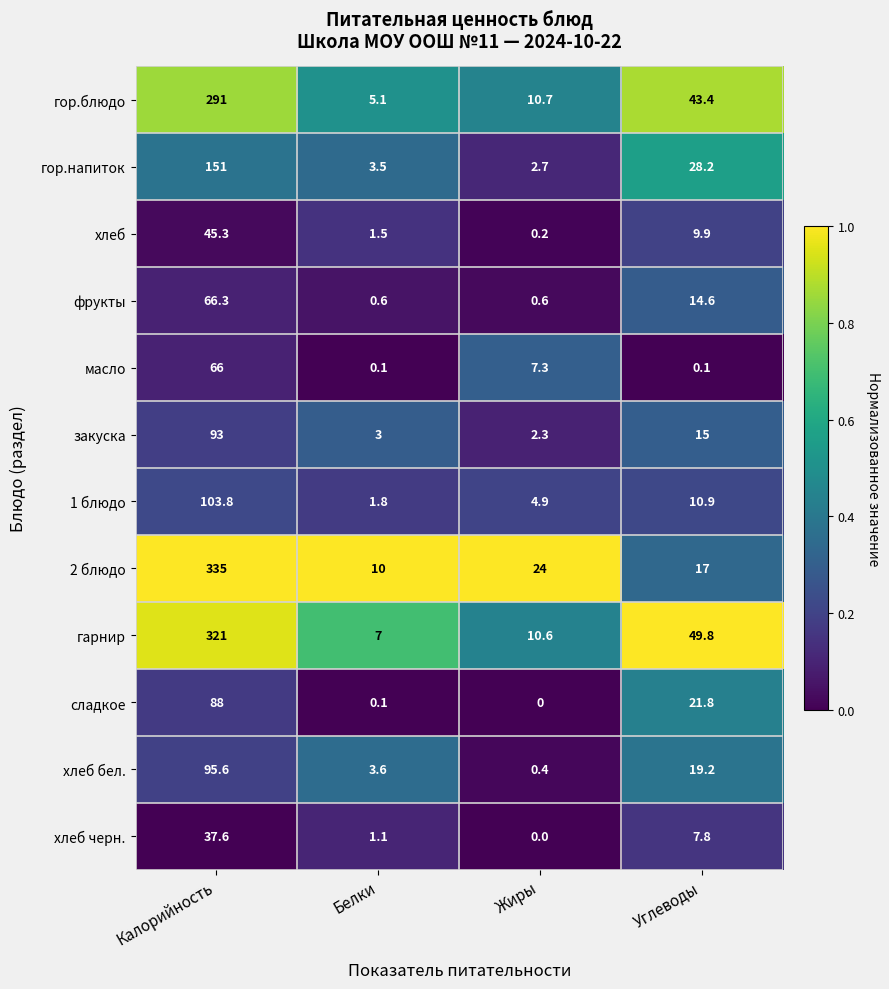

What is the total value across all series at Калорийность?

1693.6